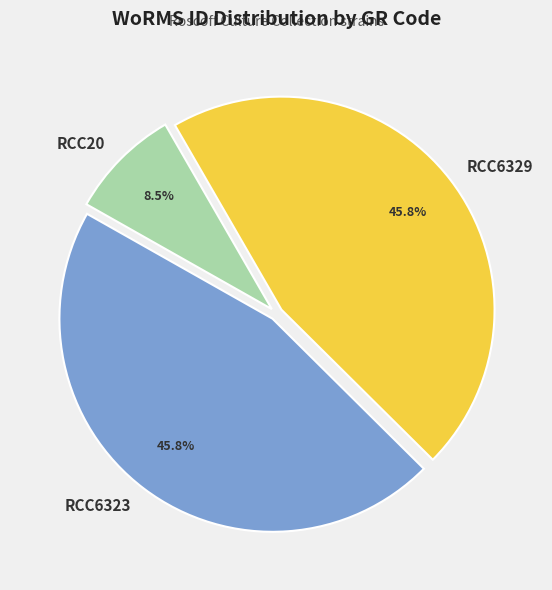

Is there any slice that represents more than half of the pie?

No